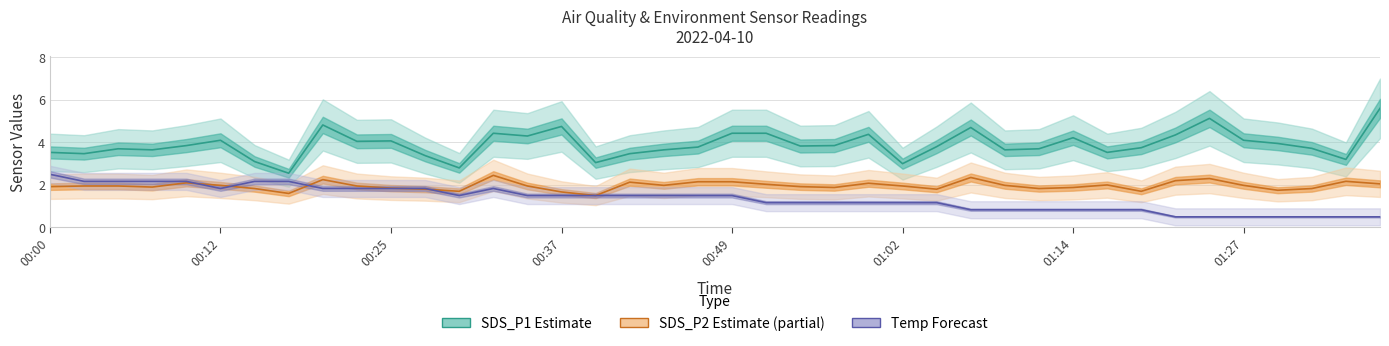

List the series in order of their overall mean, lowest first.

Temp, SDS_P2, SDS_P1